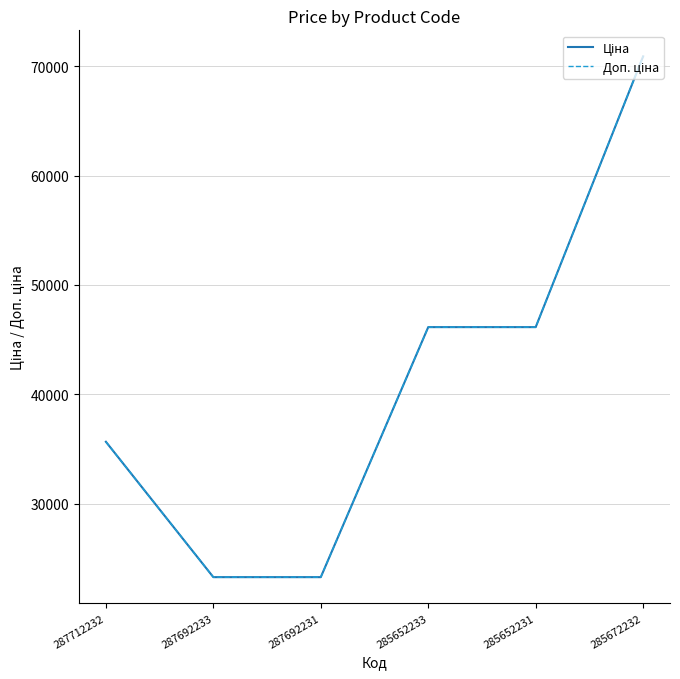

Does the chart display data point markers on the line(s)?

No